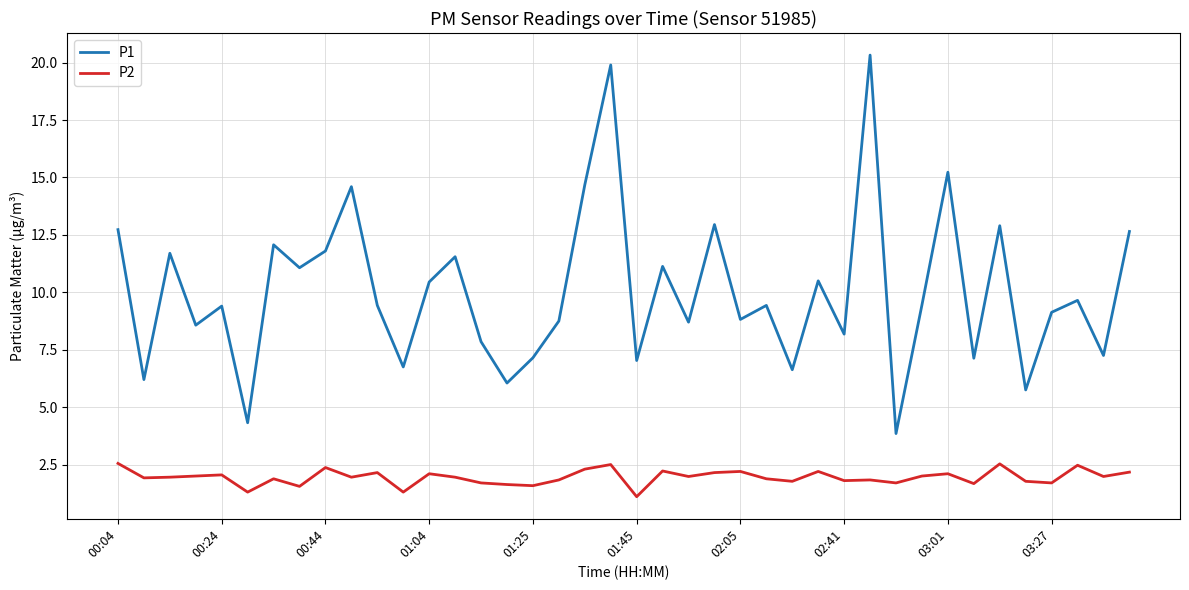

Which series has the largest total across all categories?

P1